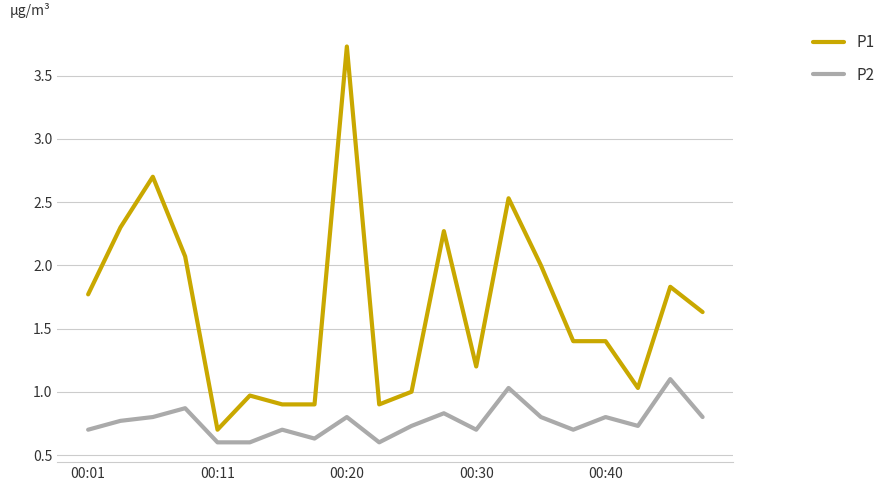

Rank the series by their maximum value, from highest to lowest.

P1, P2